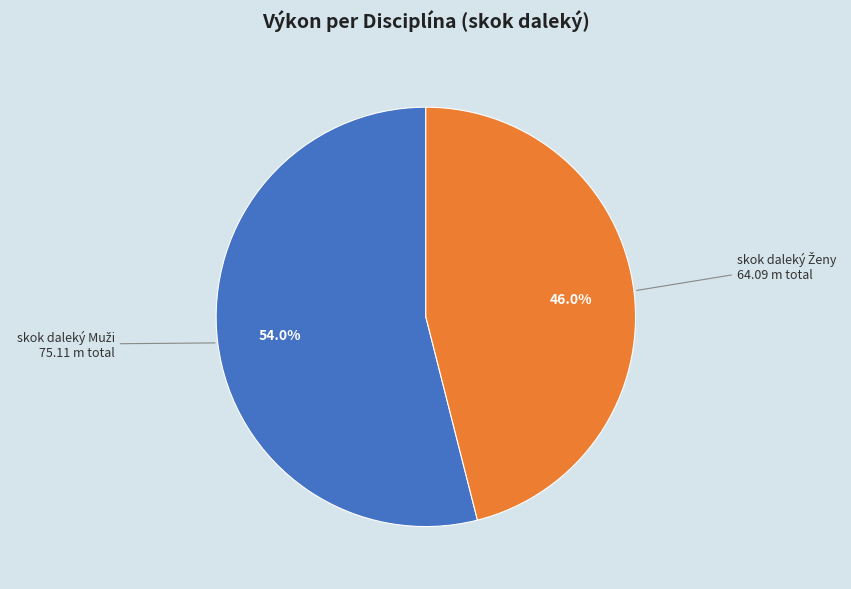

Is there any slice that represents more than half of the pie?

Yes